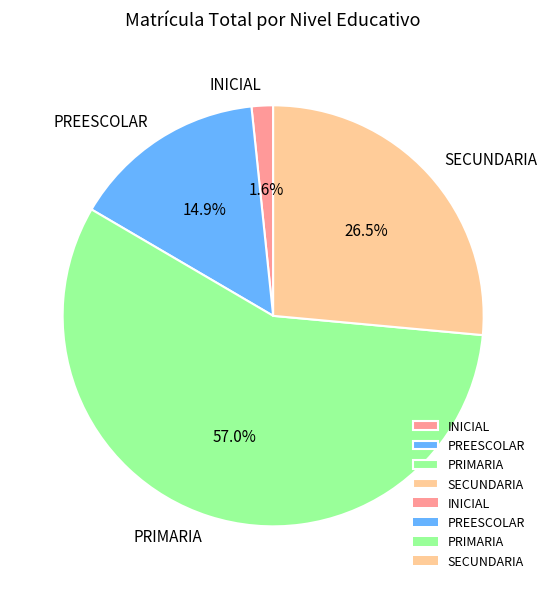

What percentage do PREESCOLAR and PRIMARIA together represent?

71.9%